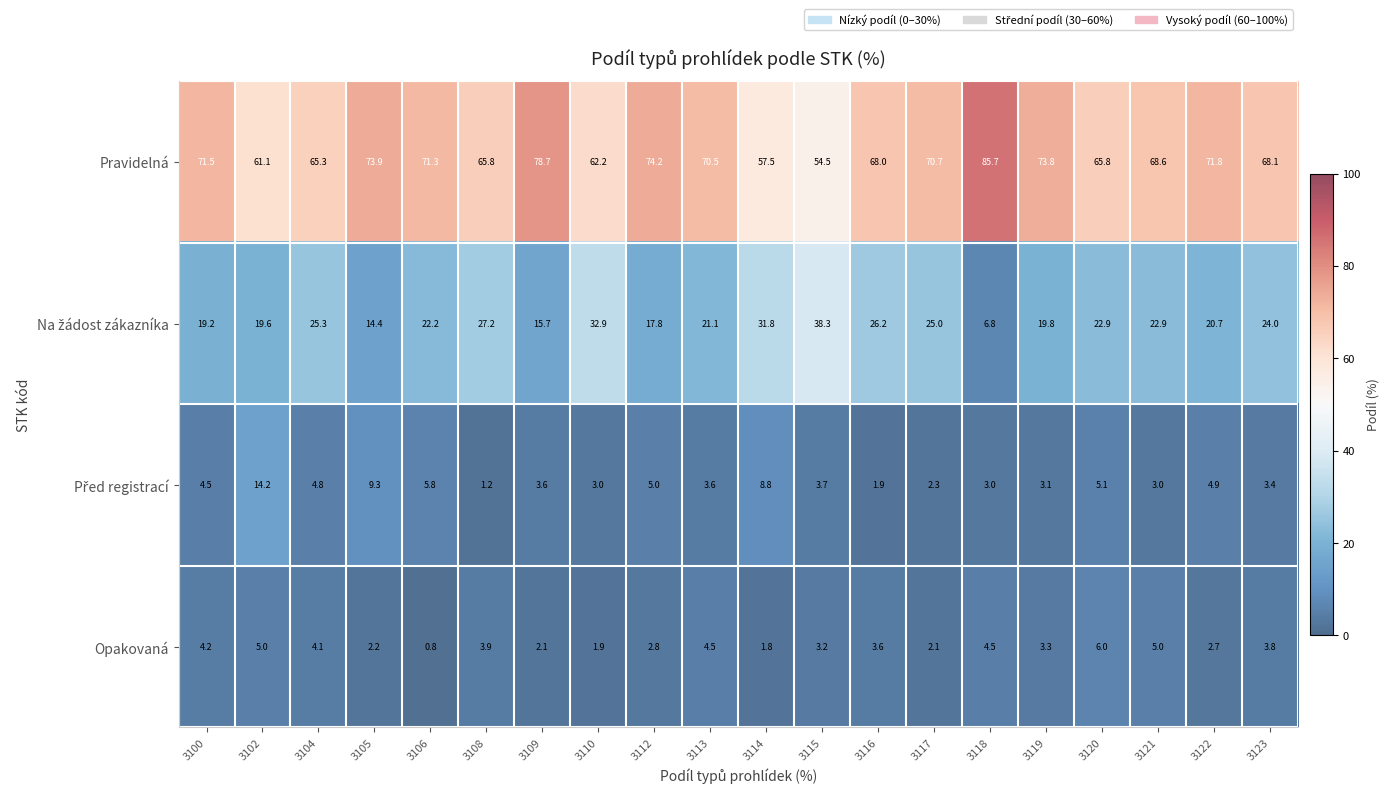

Which series changed the most between 3120 and 3121?

Pravidelná